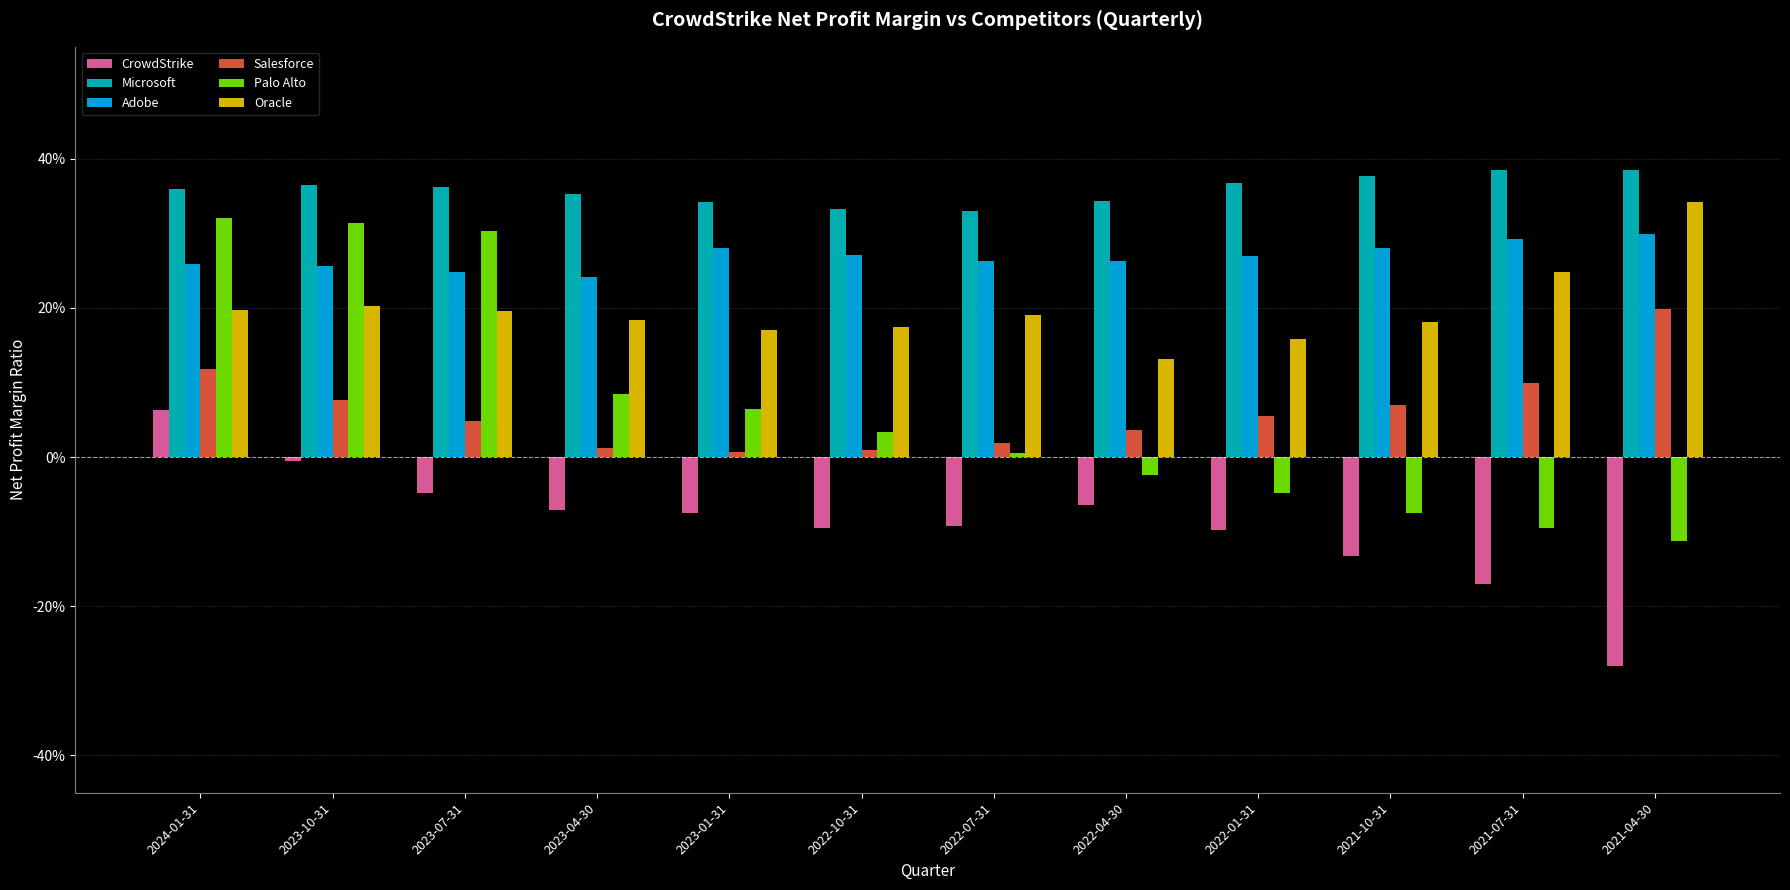

Reading left to right, list all the values displayed in this chart.

CrowdStrike: 0.1	-0.0	-0.0	-0.1	-0.1	-0.1	-0.1	-0.1	-0.1	-0.1	-0.2	-0.3
Microsoft: 0.4	0.4	0.4	0.4	0.3	0.3	0.3	0.3	0.4	0.4	0.4	0.4
Adobe: 0.3	0.3	0.2	0.2	0.3	0.3	0.3	0.3	0.3	0.3	0.3	0.3
Salesforce: 0.1	0.1	0.0	0.0	0.0	0.0	0.0	0.0	0.1	0.1	0.1	0.2
Palo Alto: 0.3	0.3	0.3	0.1	0.1	0.0	0.0	-0.0	-0.0	-0.1	-0.1	-0.1
Oracle: 0.2	0.2	0.2	0.2	0.2	0.2	0.2	0.1	0.2	0.2	0.2	0.3